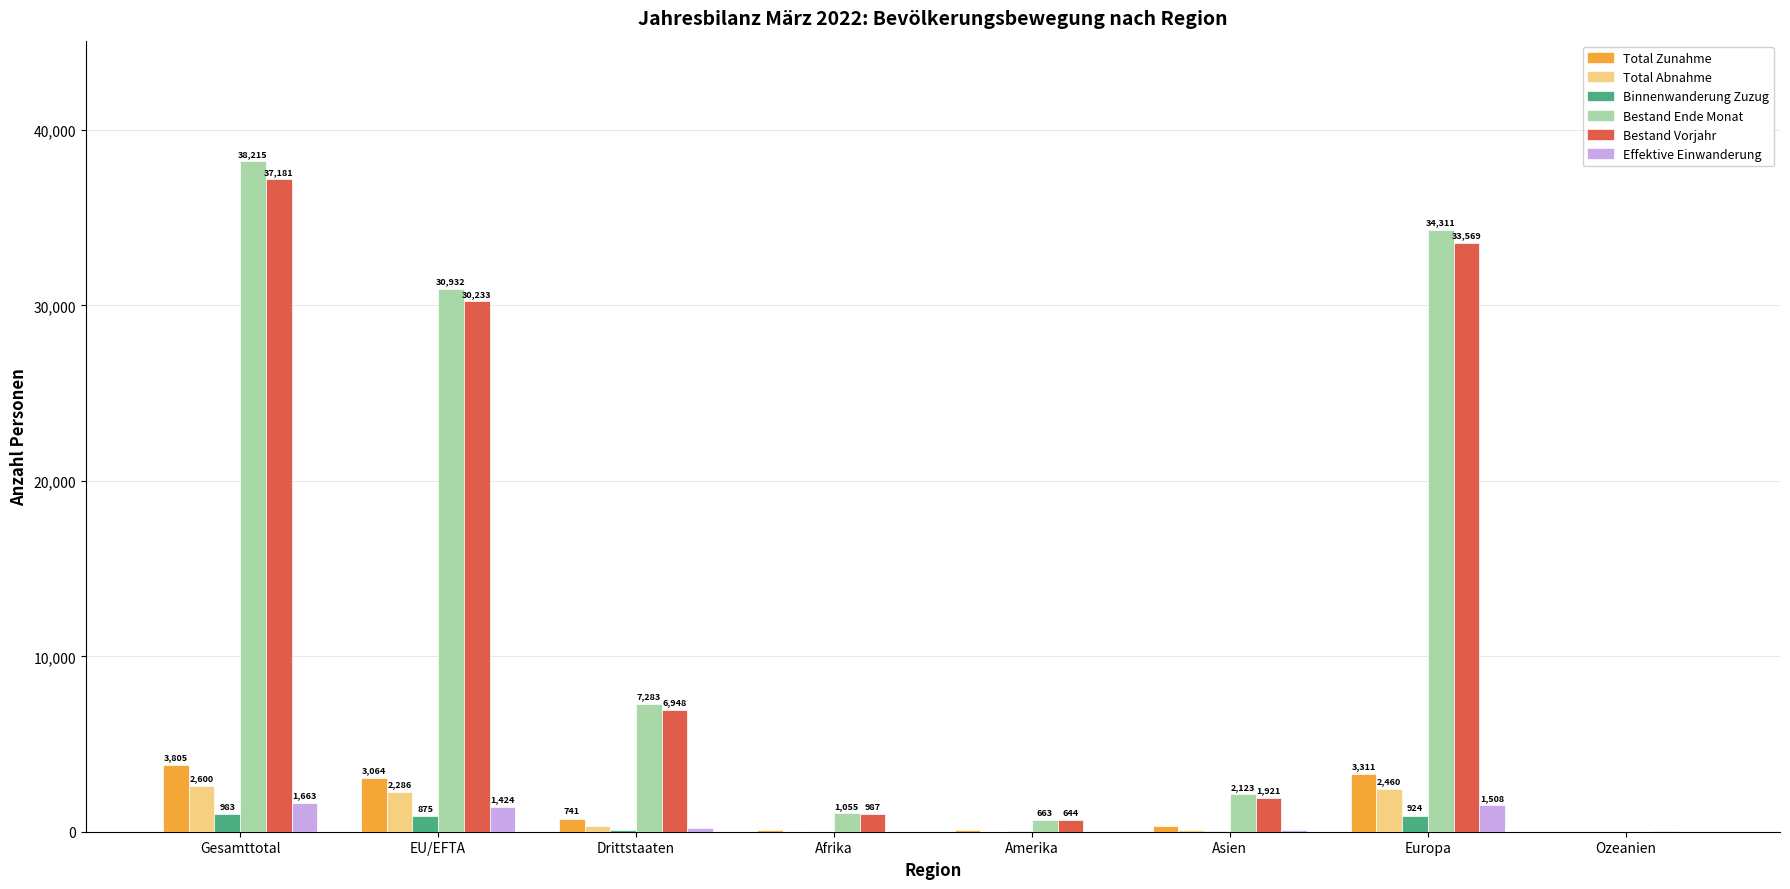

Which series changed the most between Drittstaaten and Afrika?

Bestand Ende Monat